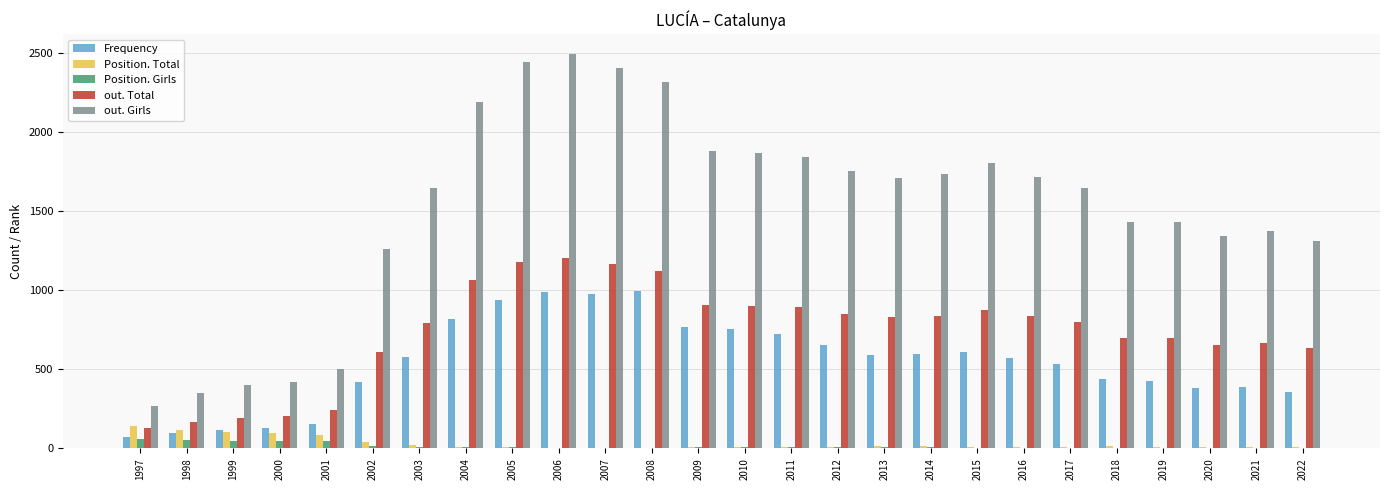

At which category is the sum across all series the highest?

2006